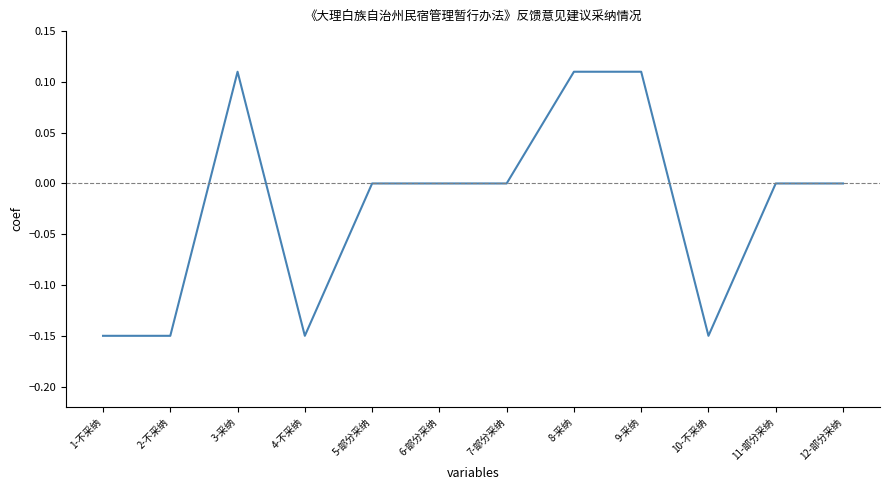

Count the values in the range 0 to 1.

8